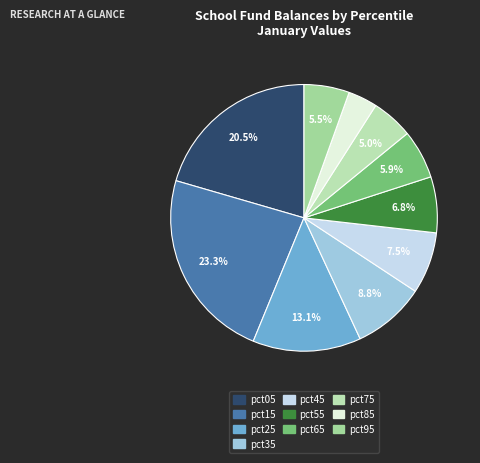

How many slices are in this pie chart?

10